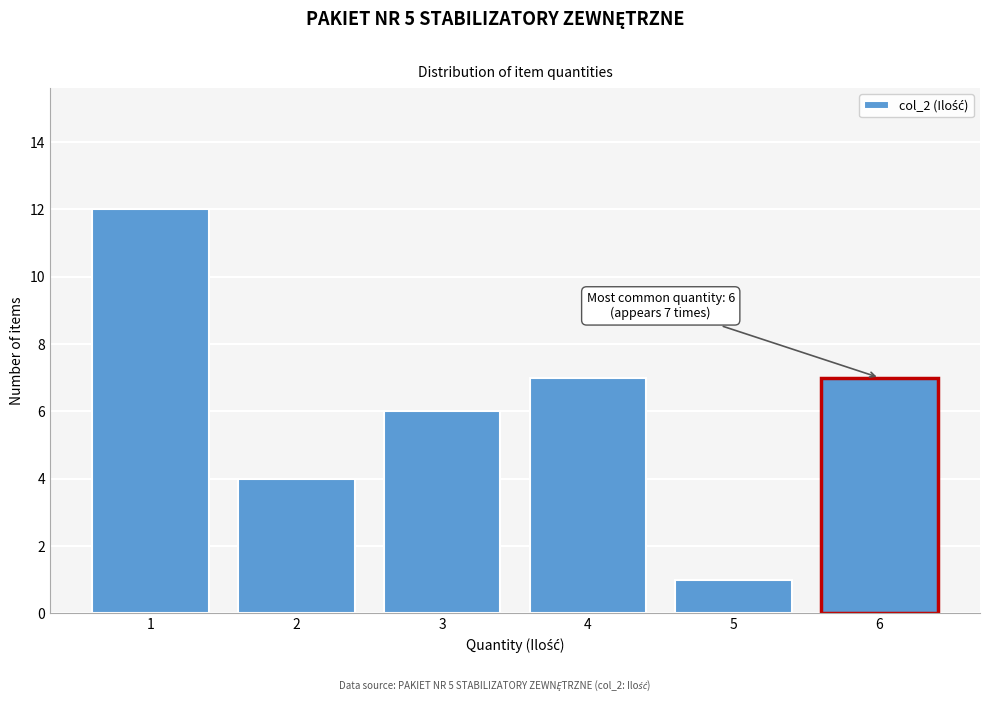

Over which range of the x-axis is the bar tallest?

0.5 to 1.5